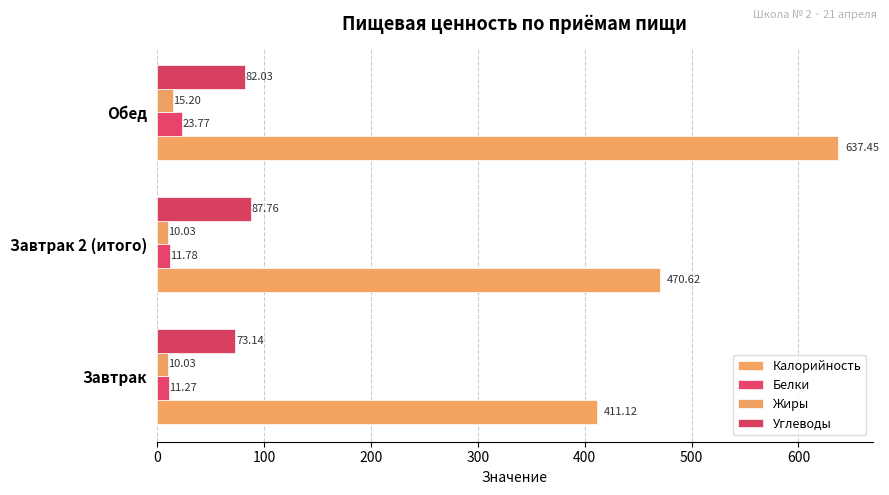

Rank the categories by Калорийность value from lowest to highest.

Завтрак, Завтрак 2 (итого), Обед